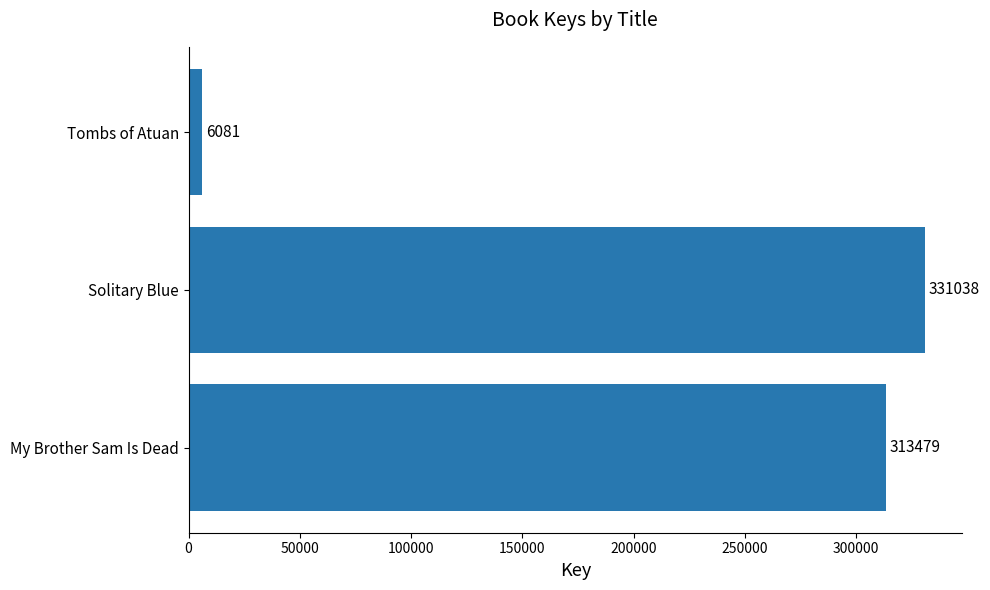

Reading top to bottom, list all the values displayed in this chart.

6081	331038	313479